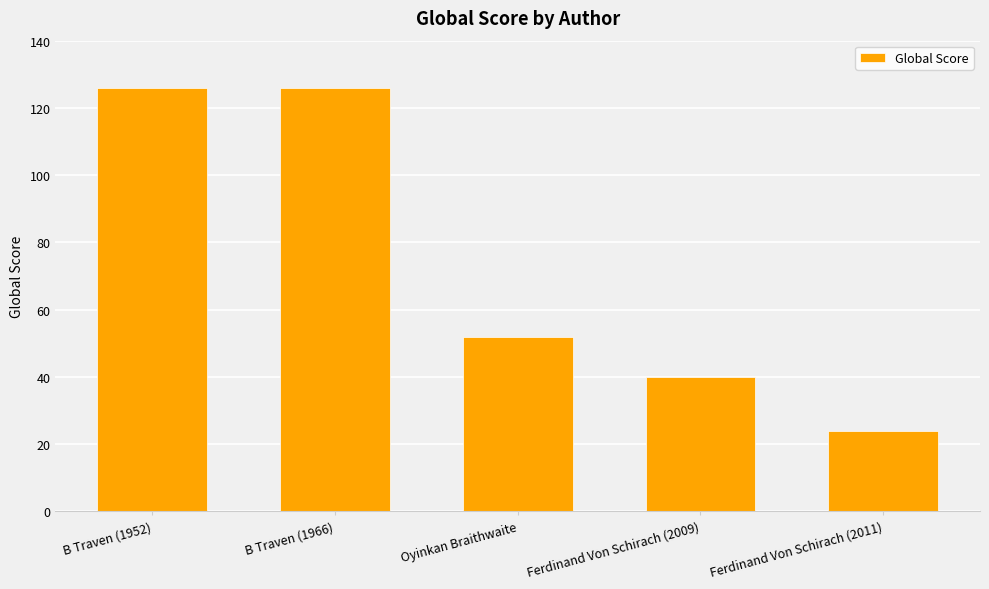

Where is the data nearest to the value 75?

Oyinkan Braithwaite